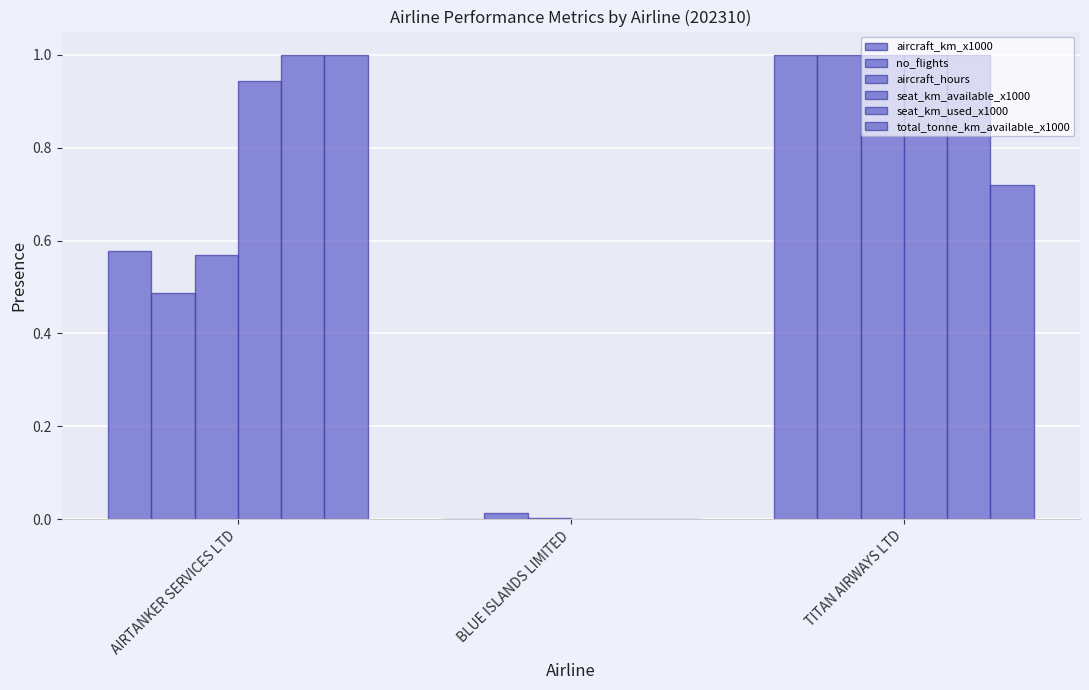

Is the value of seat_km_used_x1000 at TITAN AIRWAYS LTD greater than the value of aircraft_hours at BLUE ISLANDS LIMITED?

Yes